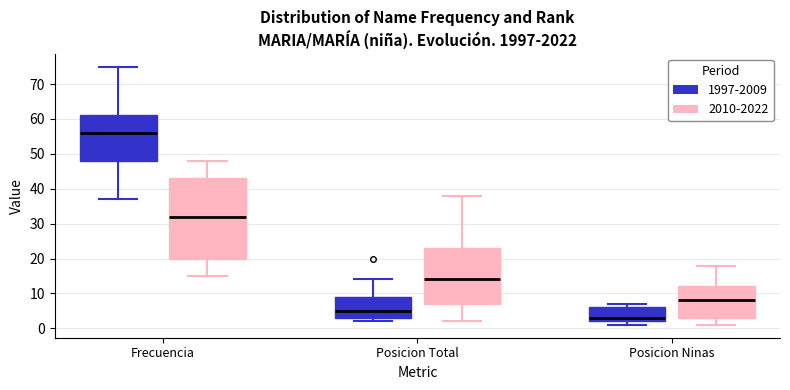

Reading left to right, transcribe this box plot: for each box, give where its median line is, the range the box spans, and where its two whiskers end, as read against the y-axis. The values are not printed on the chart, so give them approximately, as read against the axis.

Frecuencia (1997-2009): median 56, box 48 to 61, whiskers 37 to 75
Frecuencia (2010-2022): median 32, box 20 to 43, whiskers 15 to 48
Posicion Total (1997-2009): median 5, box 3 to 9, whiskers 2 to 14
Posicion Total (2010-2022): median 14, box 7 to 23, whiskers 2 to 38
Posicion Ninas (1997-2009): median 3, box 2 to 6, whiskers 1 to 7
Posicion Ninas (2010-2022): median 8, box 3 to 12, whiskers 1 to 18